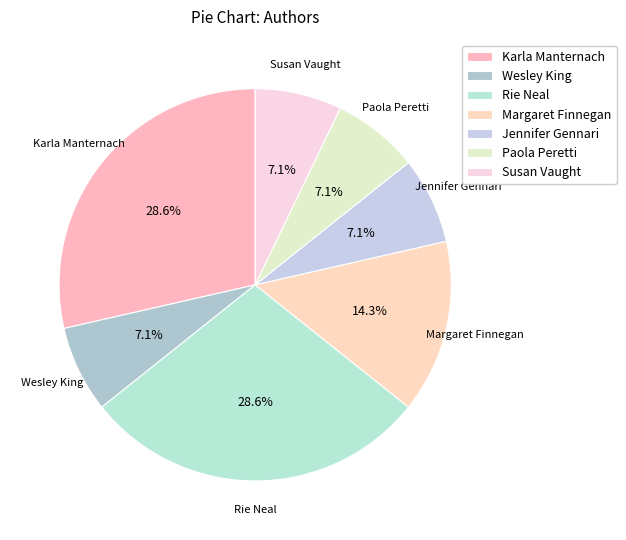

To the nearest percent, what is the difference between the largest and smallest slice percentages?

21%